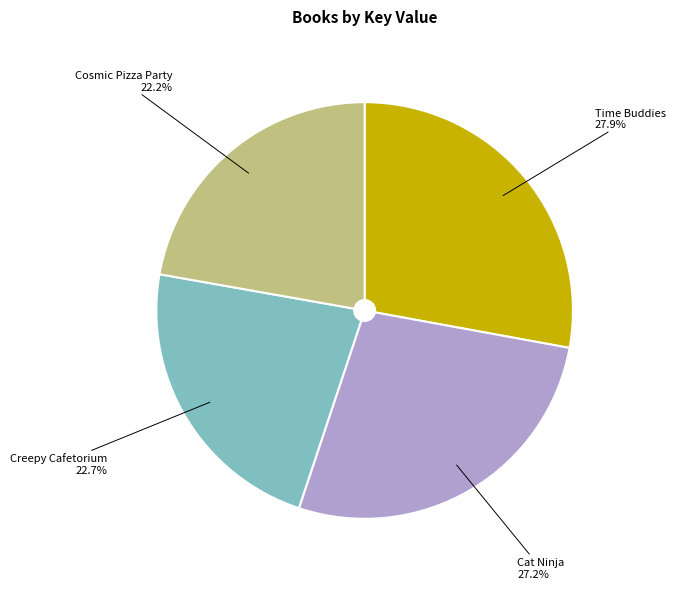

How many segments does this pie chart have?

4